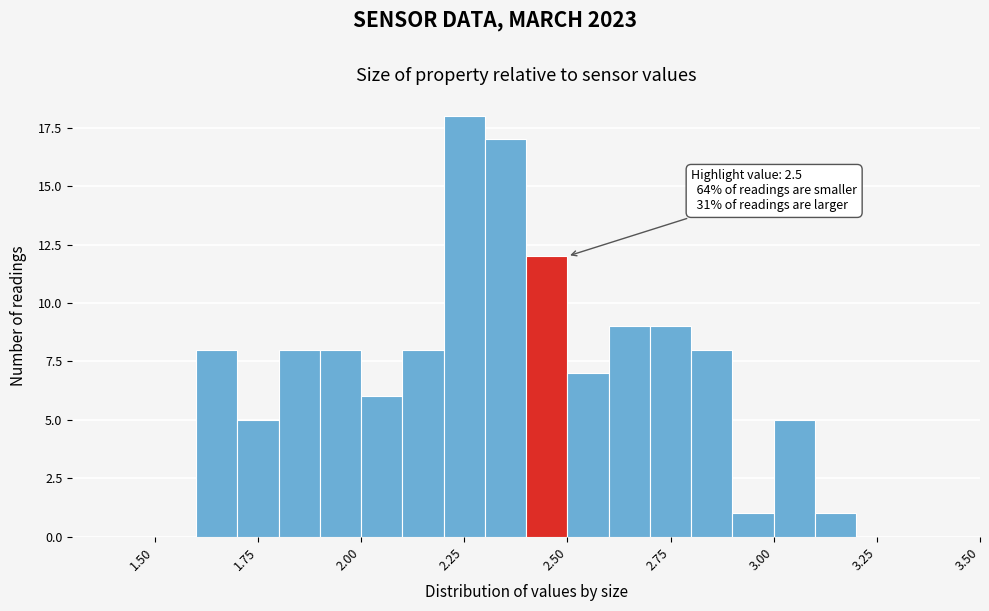

Read against the x-axis, roughly where is the centre of the tallest bar?

2.25